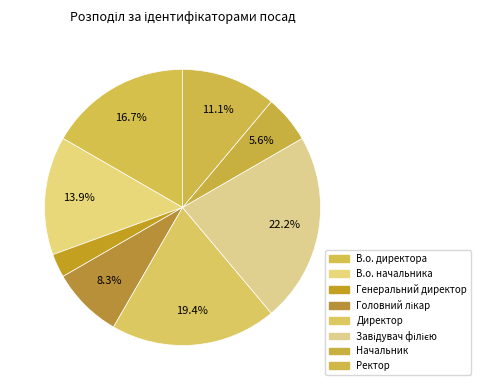

Combined, what portion of the pie is Головний лікар and Ректор?

19.4%